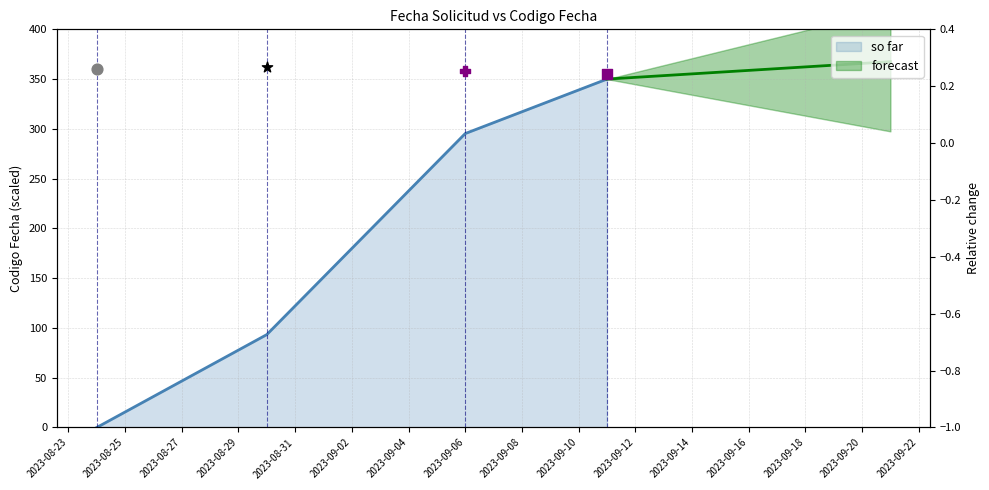

What is the change in value from 2023-09-06 to 2023-09-11?

+54.7